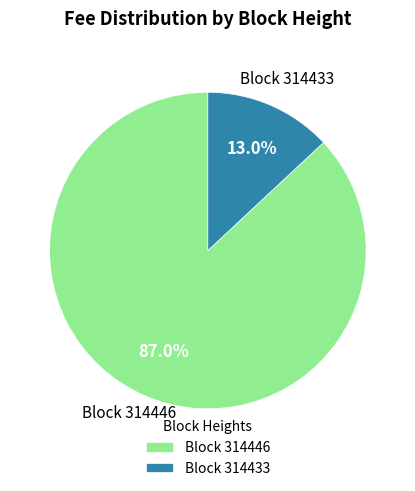

Count the number of slices in the pie.

2